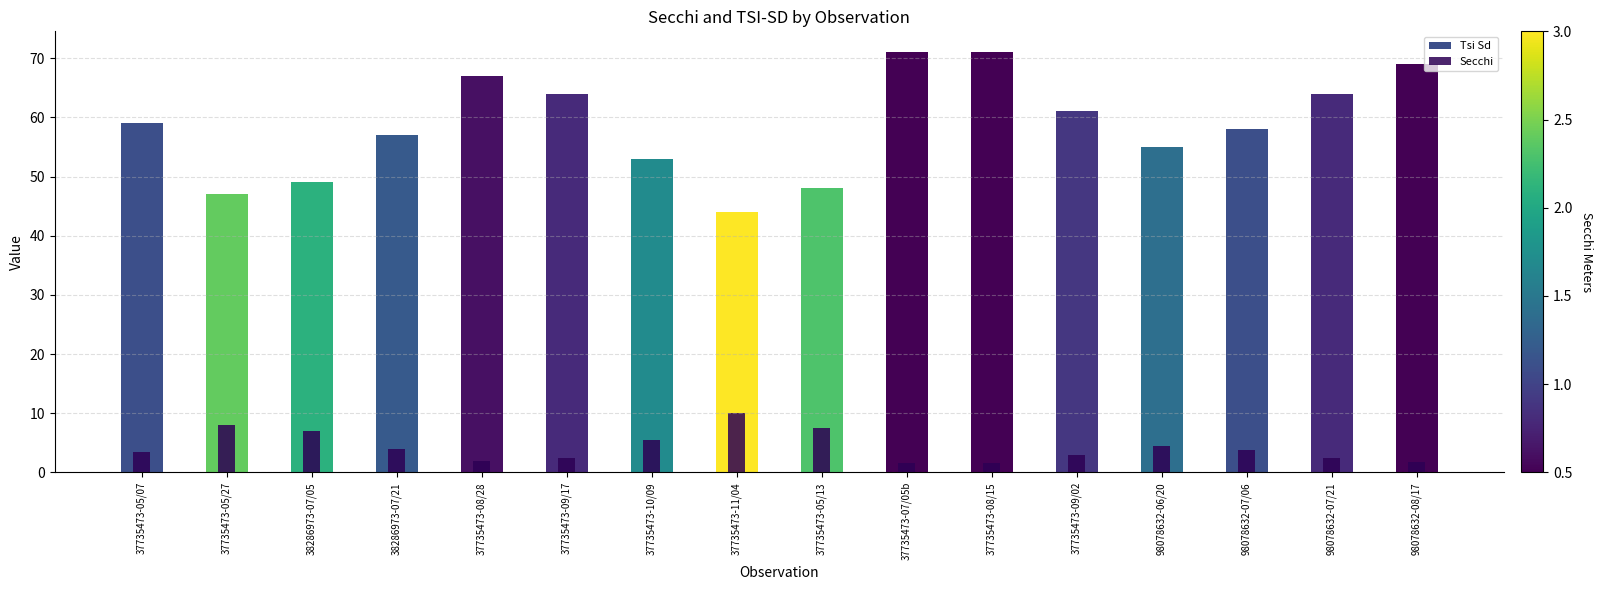

What is the sum of all Secchi values?

68.5